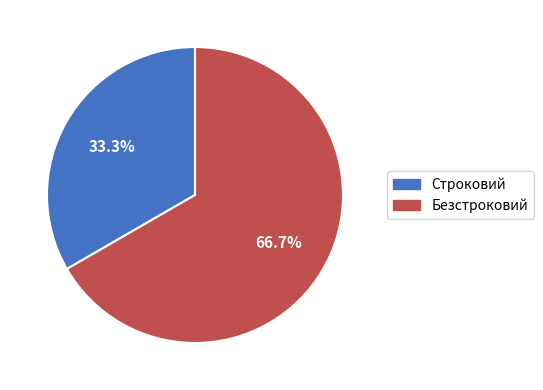

The Строковий slice represents 19% of the pie. True or false?

False